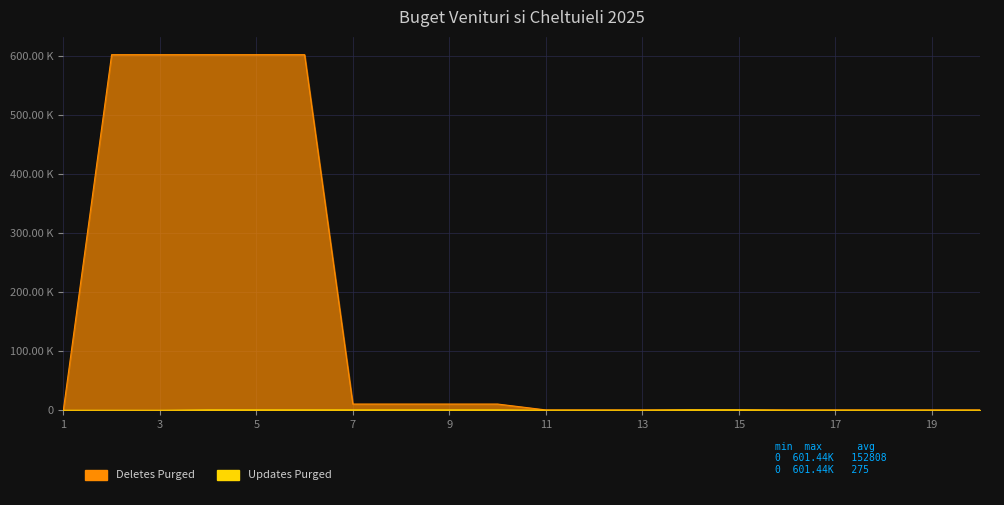

Which series has the widest spread of values?

Deletes Purged